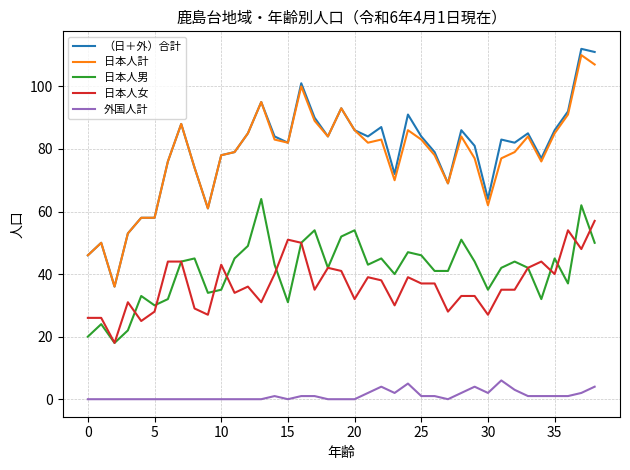

Which series has the largest total across all categories?

（日＋外）合計